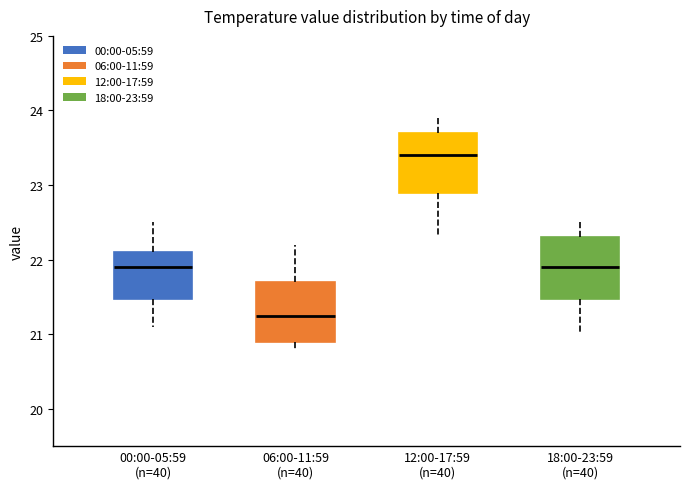

Which box's median line is the lowest?

06:00-11:59 (n=40)